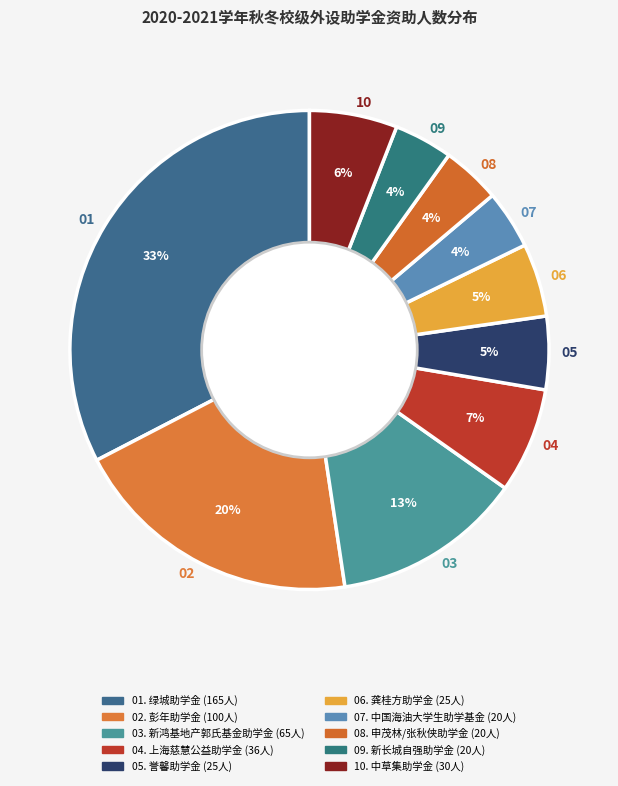

How many segments does this pie chart have?

10